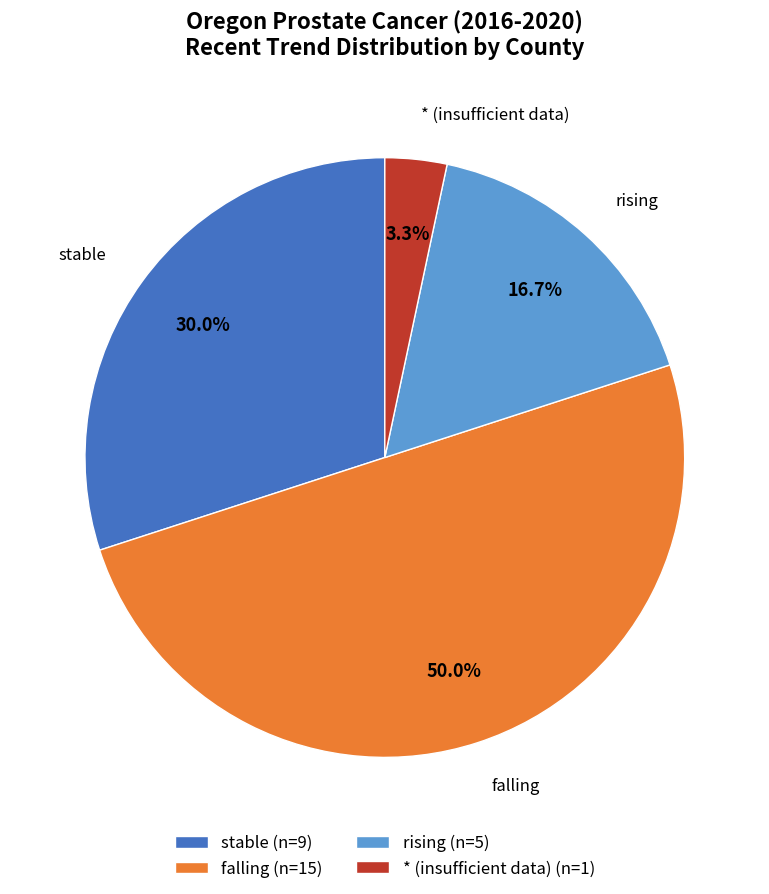

Which has a higher value, stable or falling?

falling